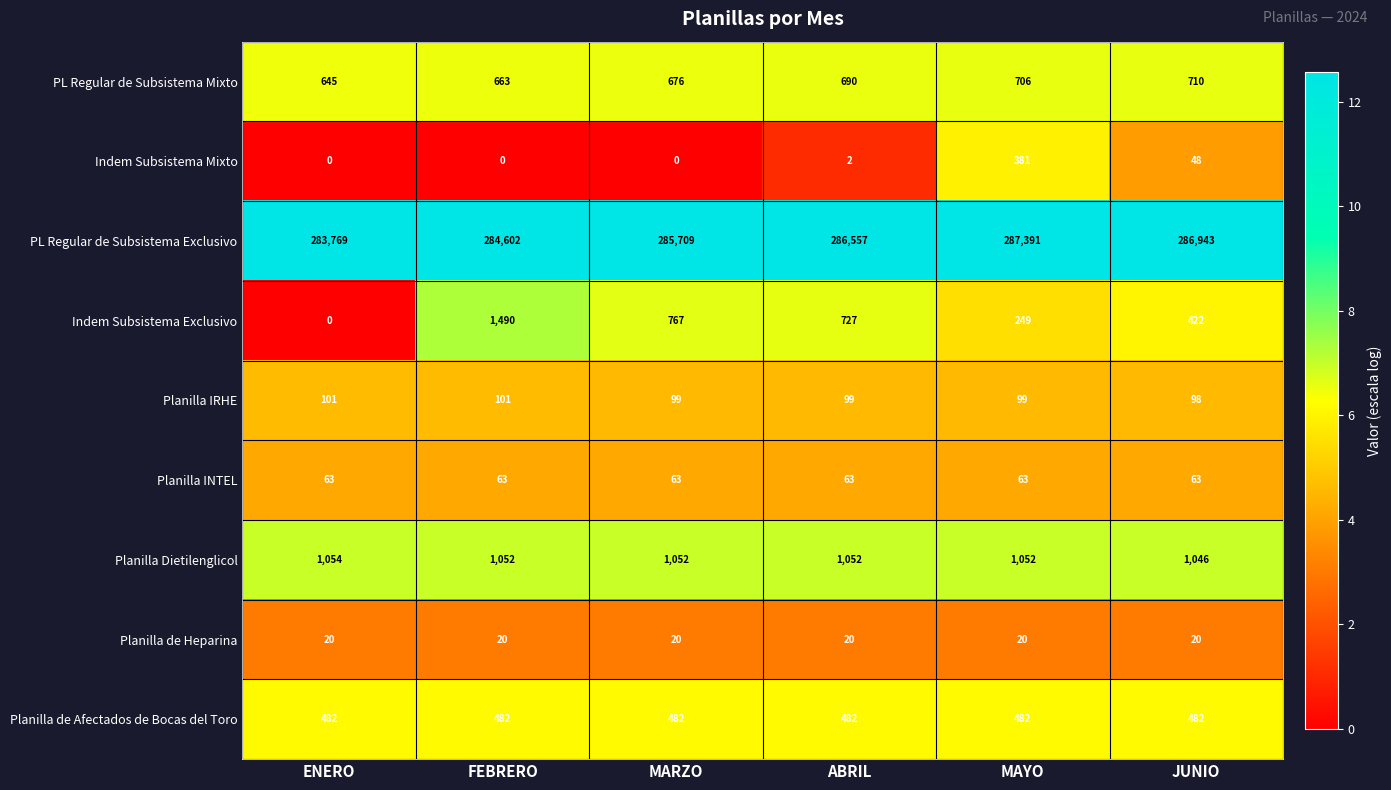

At which category does the chart reach its peak across all series?

MAYO